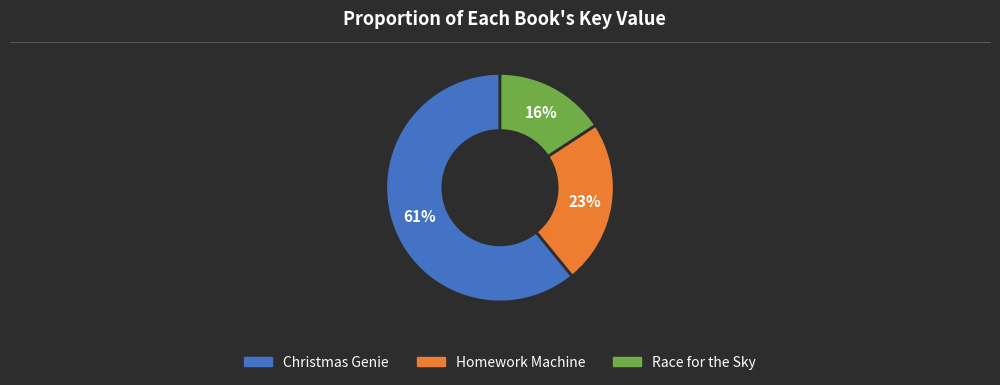

Rank the categories by value from highest to lowest.

Christmas Genie, Homework Machine, Race for the Sky